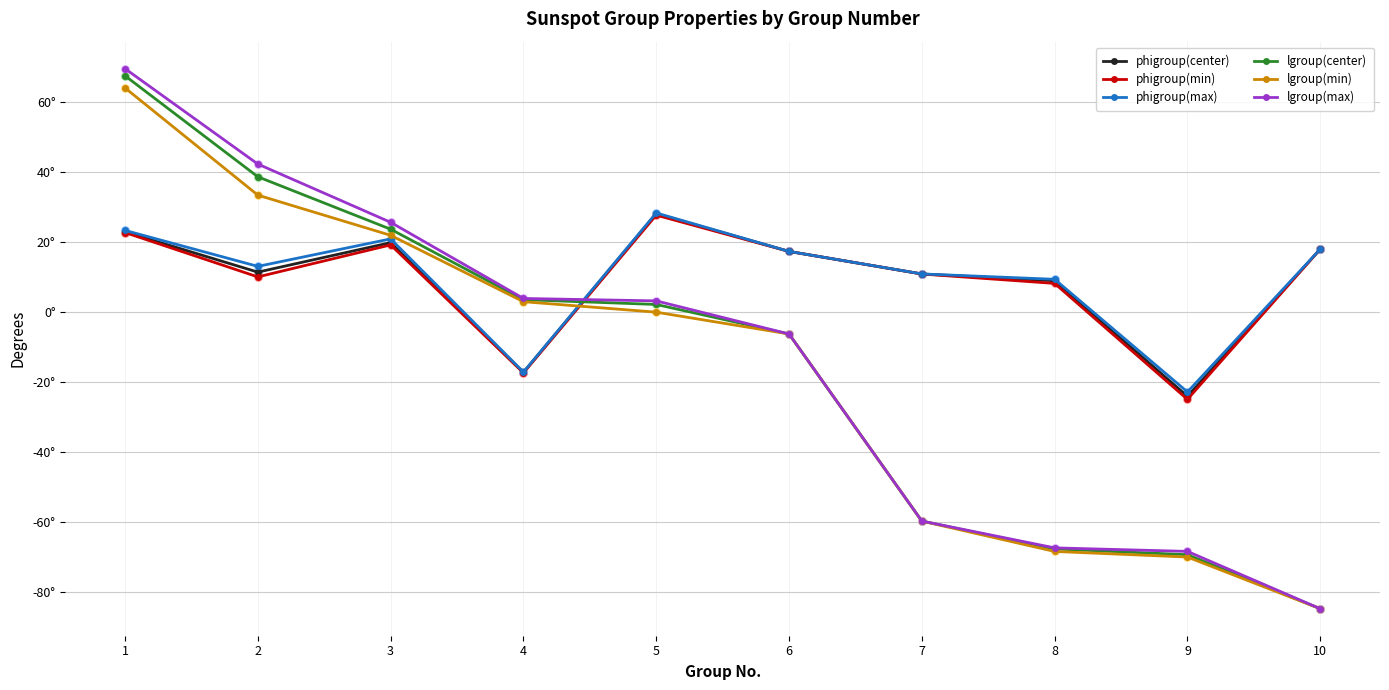

At which category is the sum across all series the highest?

1